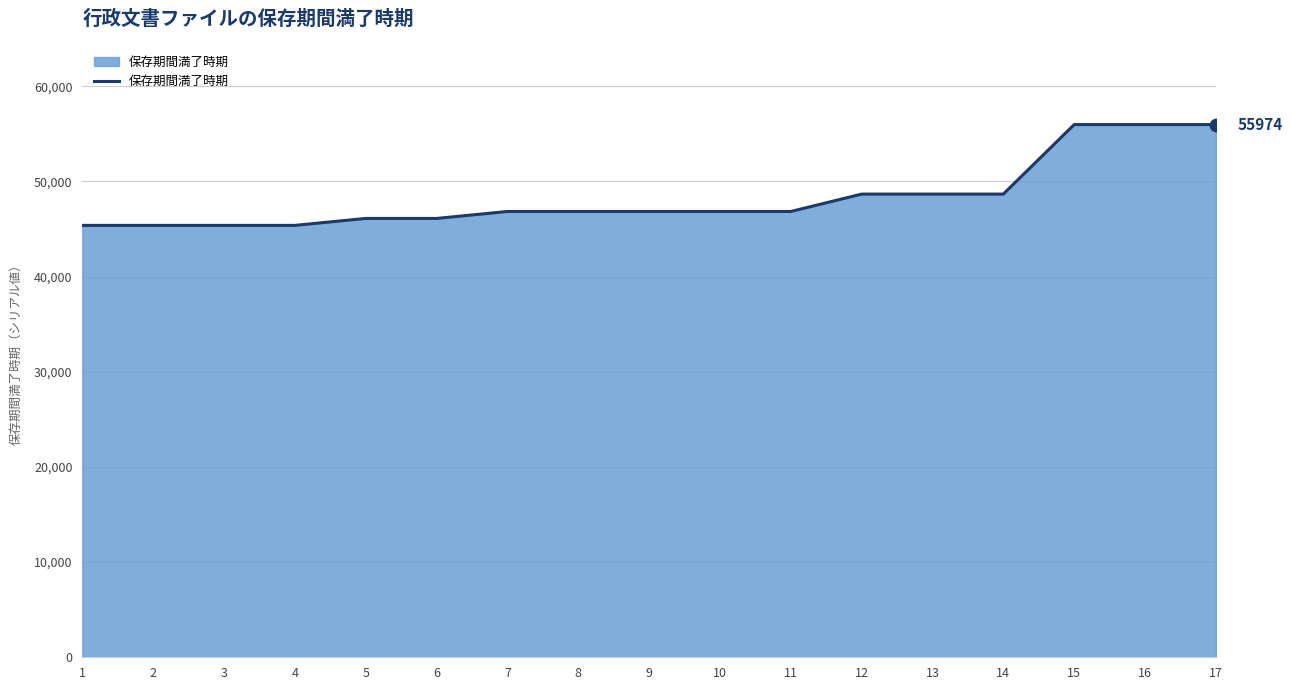

What is the ratio of the value at 14 to the value at 5?

1.1